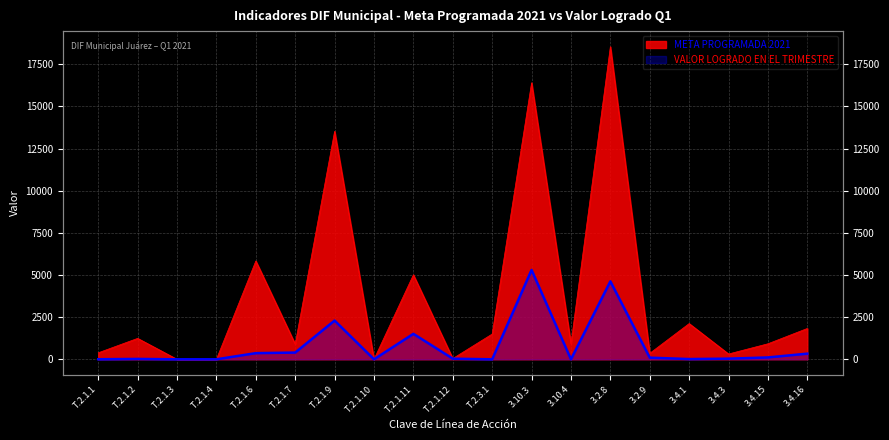

What is the maximum value shown in the chart?

18539